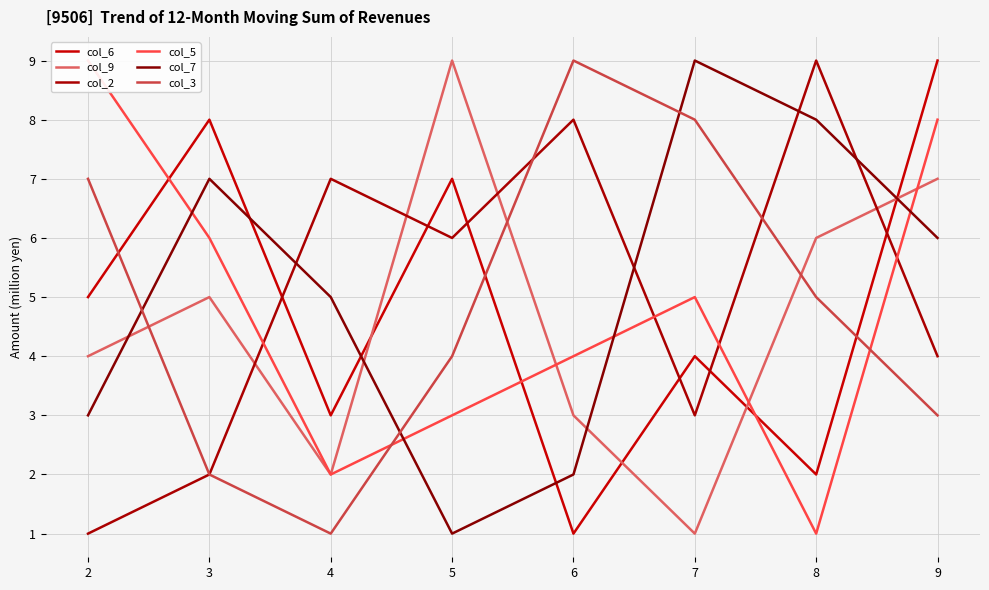

What is the sum of all col_5 values?

38